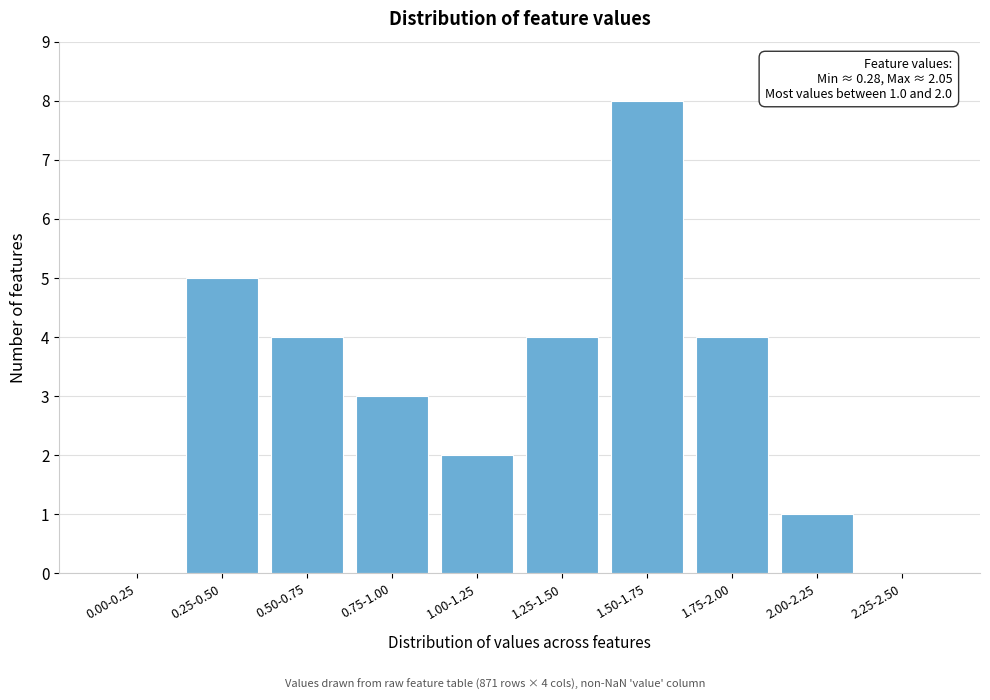

Reading left to right, list all the values displayed in this chart.

0.00-0.25=0	0.25-0.50=5	0.50-0.75=4	0.75-1.00=3	1.00-1.25=2	1.25-1.50=4	1.50-1.75=8	1.75-2.00=4	2.00-2.25=1	2.25-2.50=0